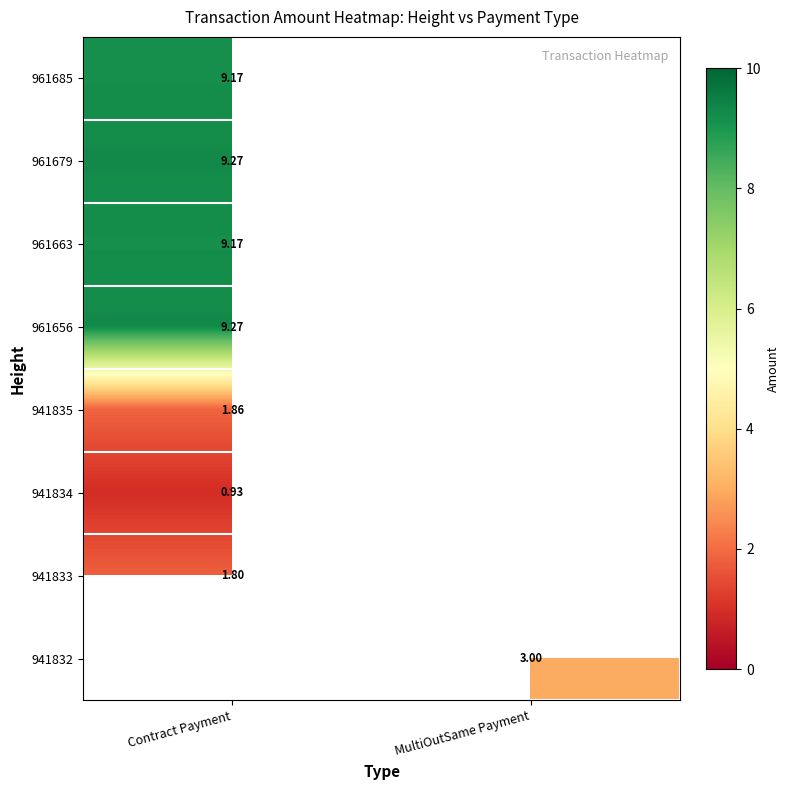

What is the maximum value for 941833?

1.8